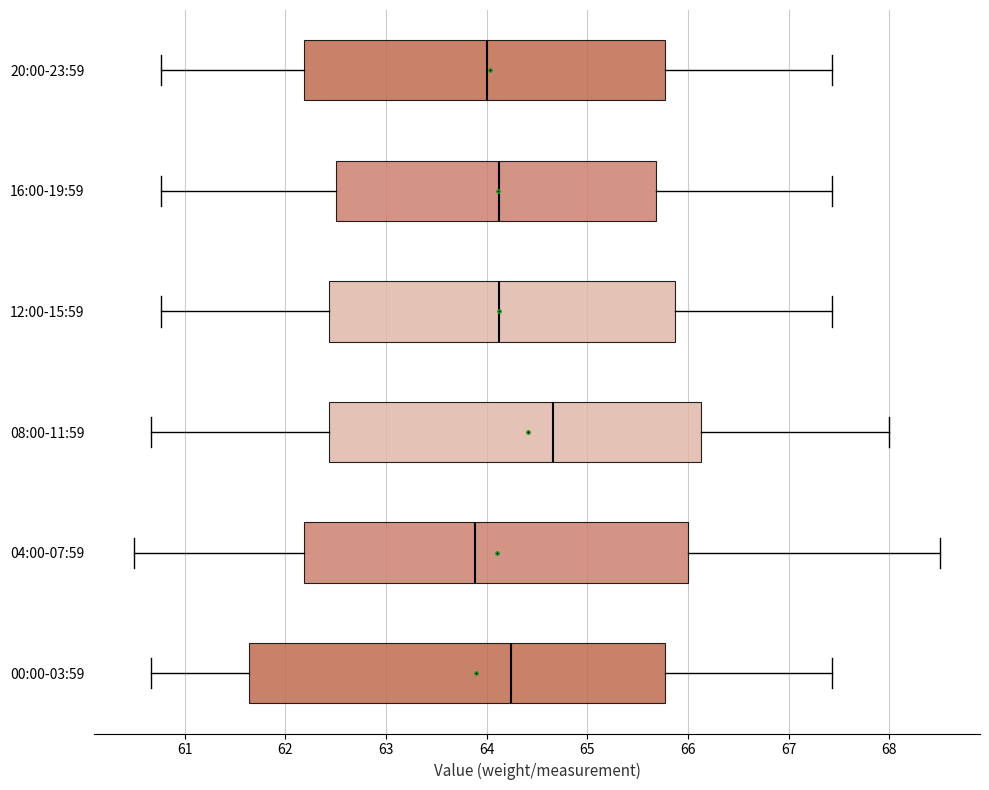

Comparing the boxes themselves (not the whiskers), which one is the widest?

00:00-03:59